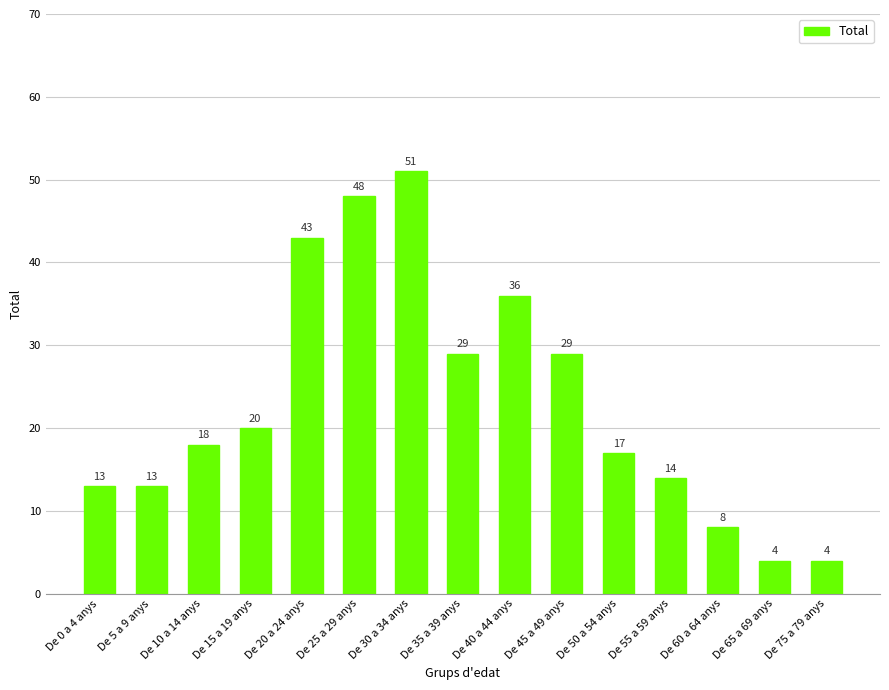

Is it true that the value at De 5 a 9 anys is 13?

True